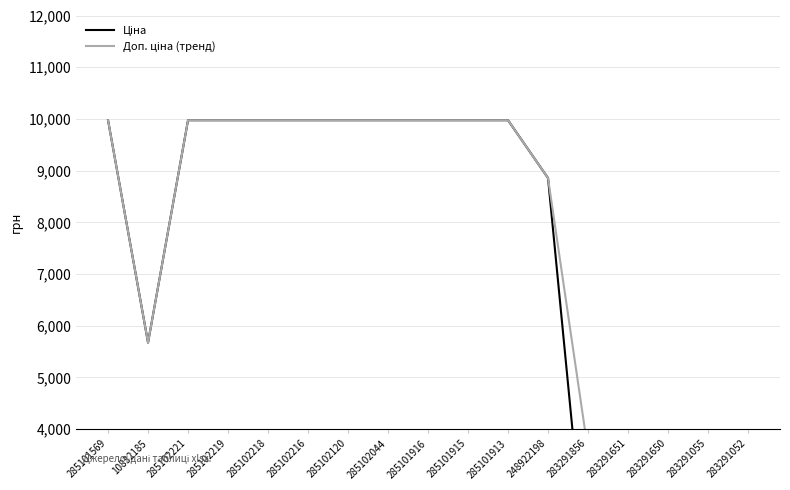

True or false: Ціна and Доп. ціна (тренд) cross at least once.

False